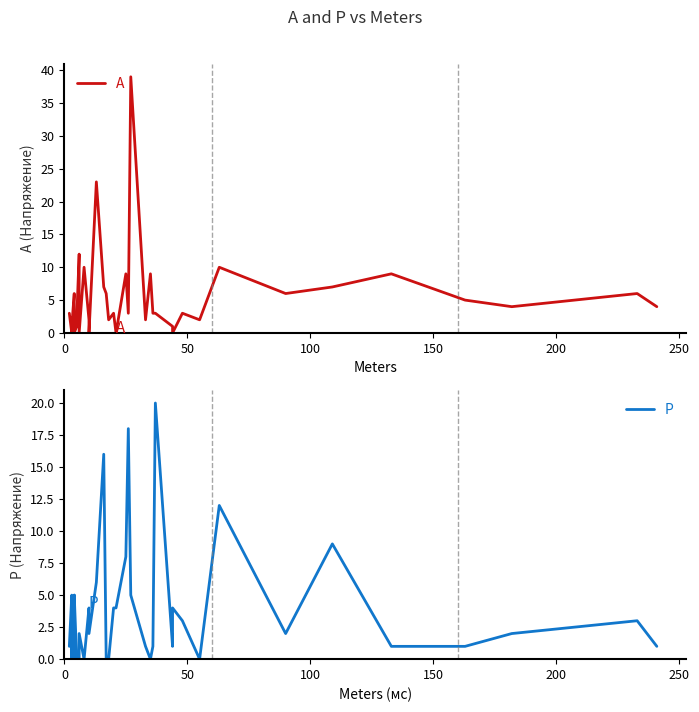

Which series has the largest total across all categories?

A